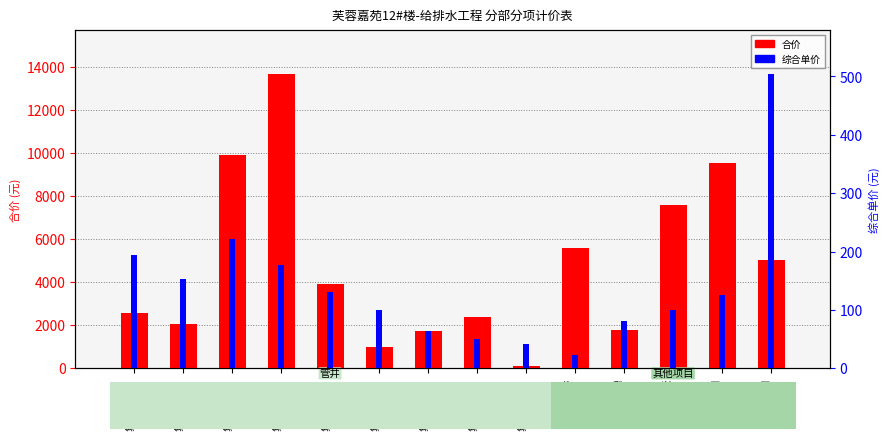

What is the label of the 11th bar from the left?

线槽